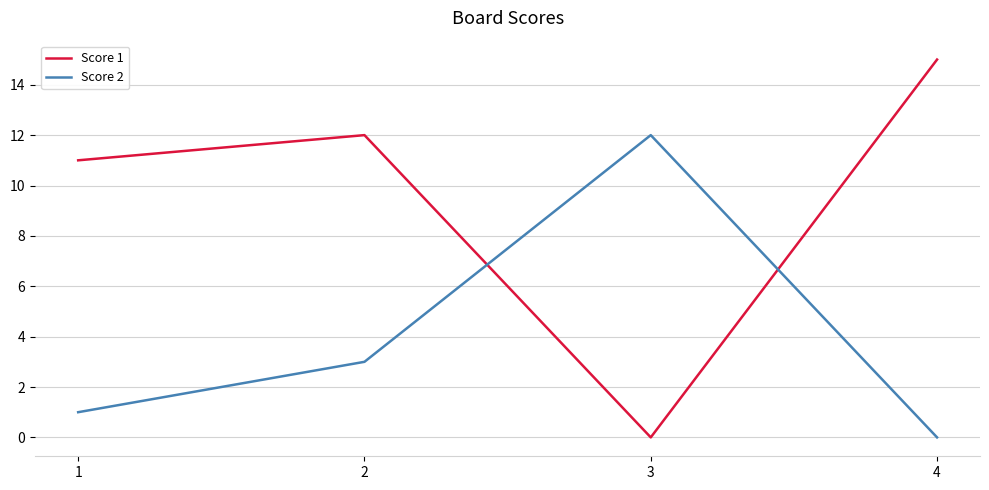

What is the difference between the Score 1 values at 1 and 2?

1